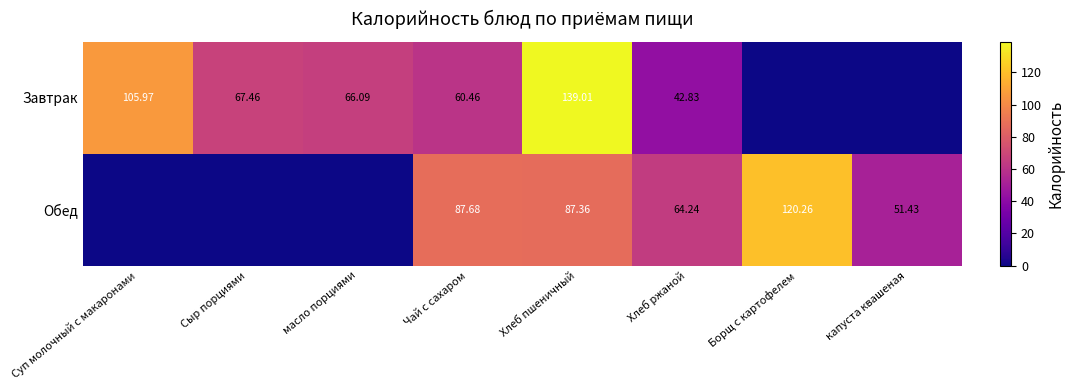

At which category is the sum across all series the highest?

Хлеб пшеничный